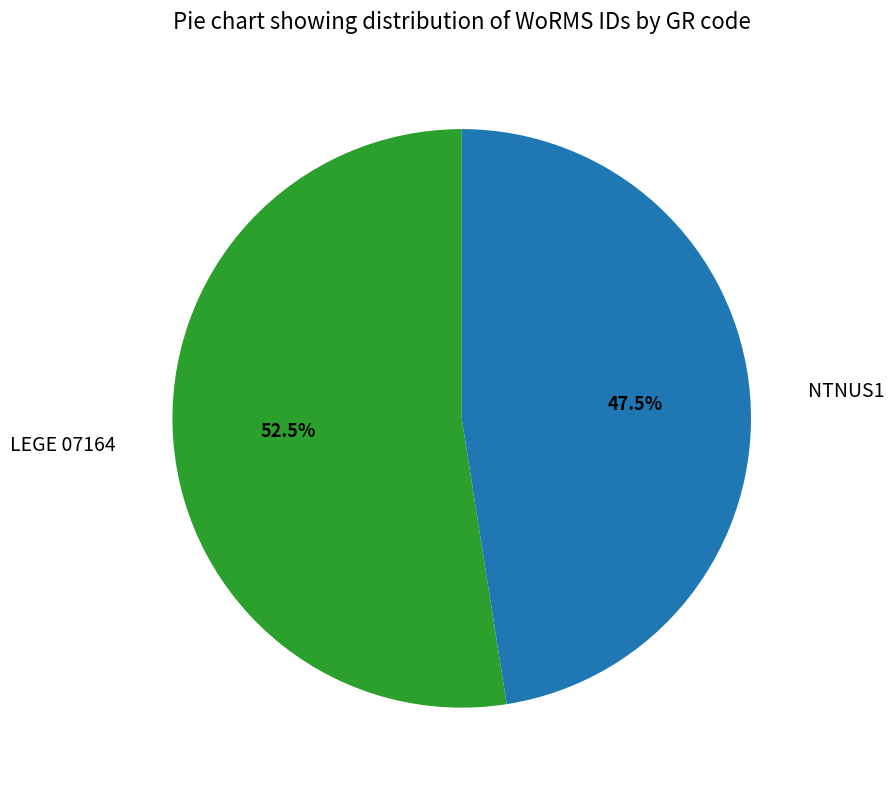

Does NTNUS1 account for over 50% of the chart?

No